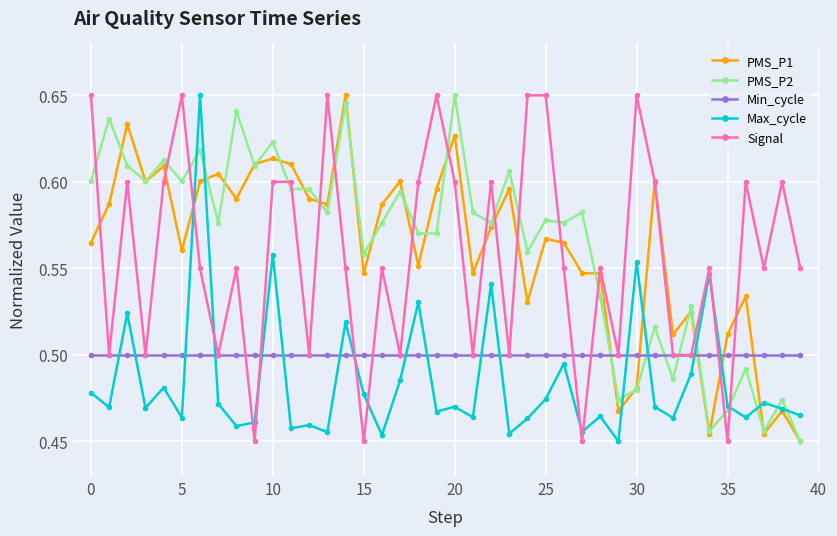

Count the Max_cycle values in the range 0 to 1.

40